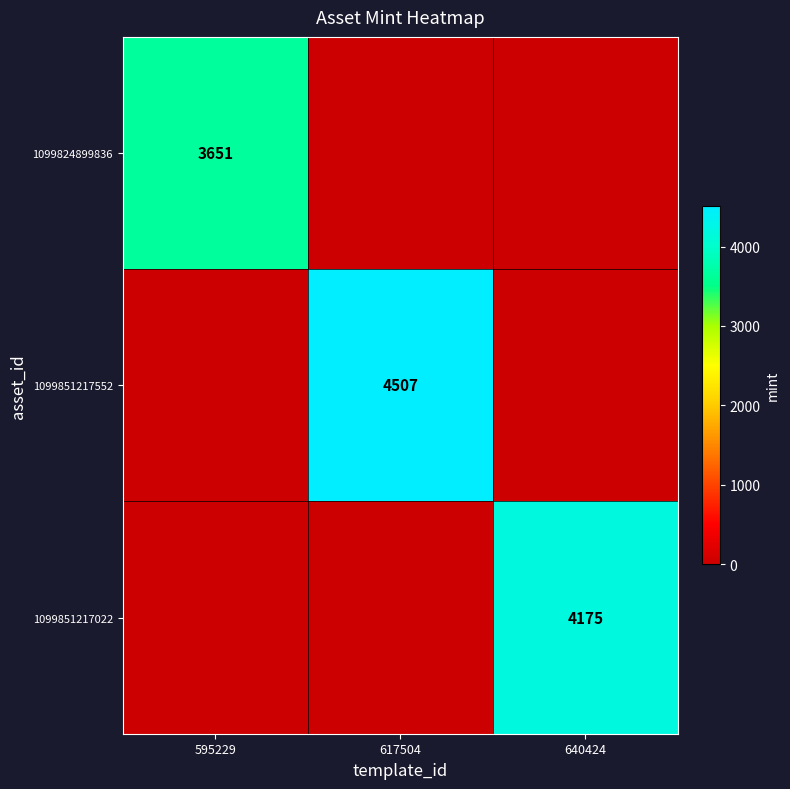

The 1099851217022 series shows 4175 at 640424. True or false?

True